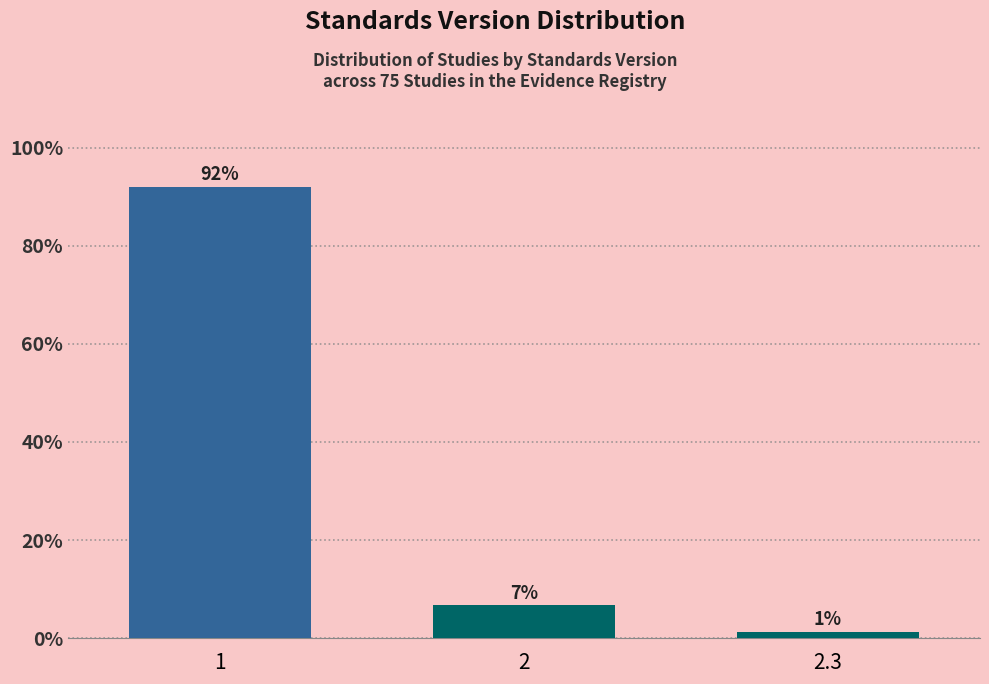

Are the bars horizontal?

No